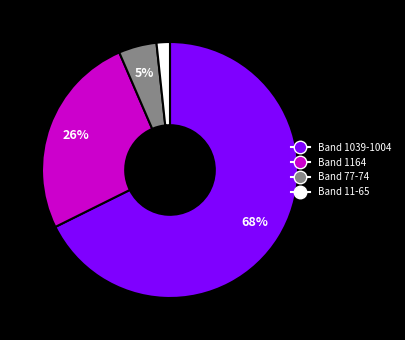

Is it true that Band 1164 is 26% of the pie?

True